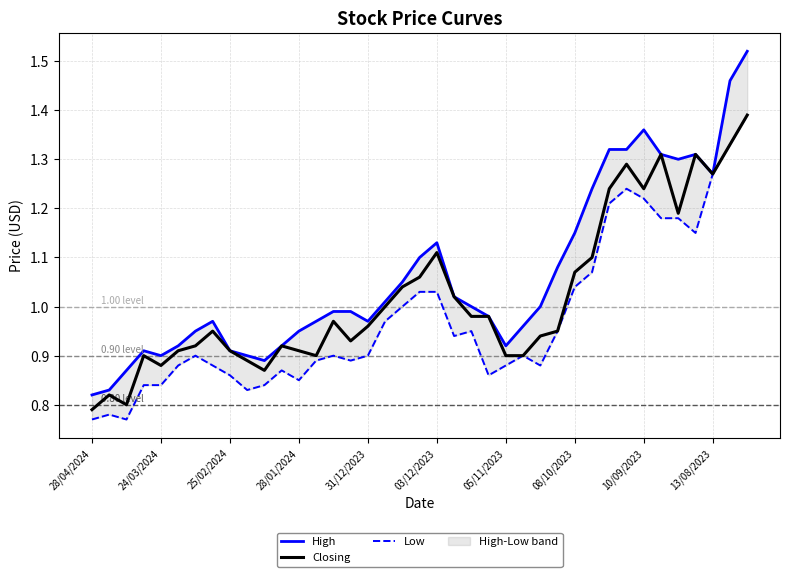

What value does the Low series have at 11?

0.9